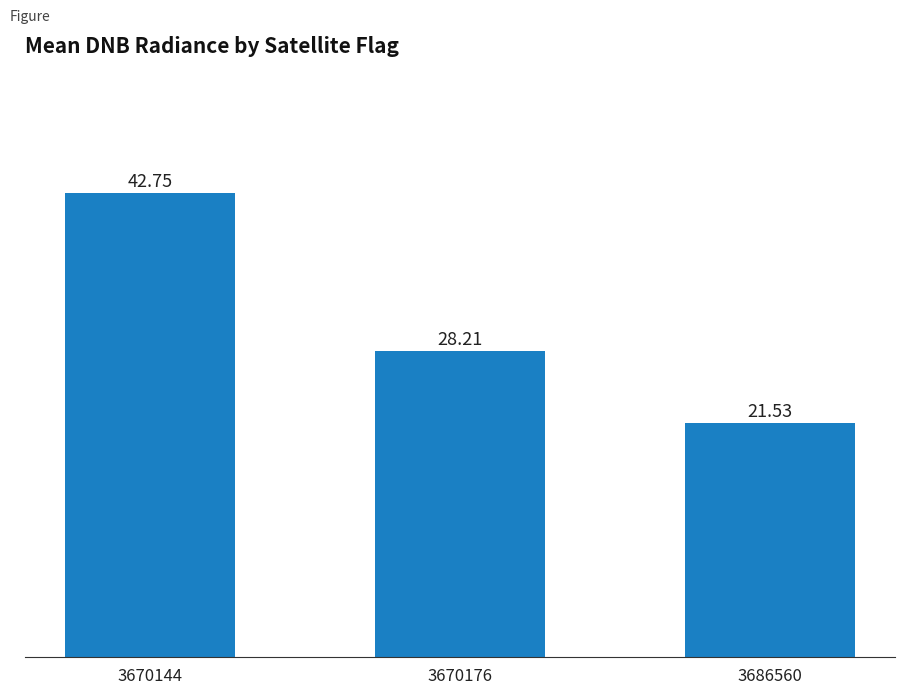

At which label is the value closest to 32?

3670176